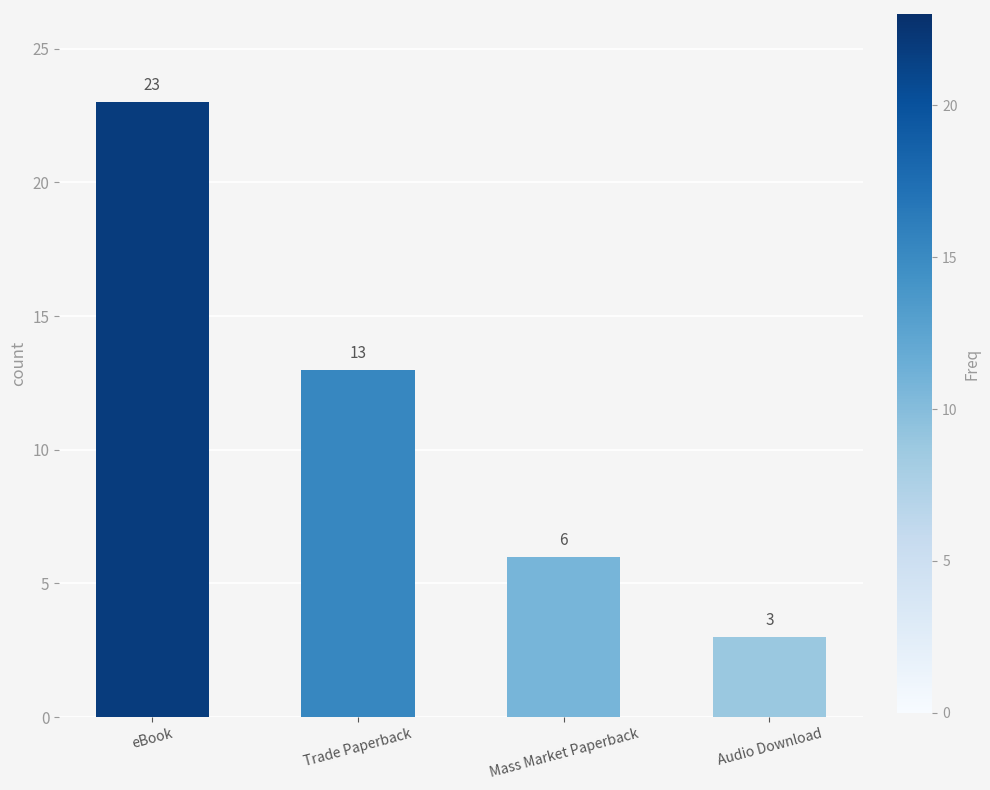

What is the smallest value displayed?

3